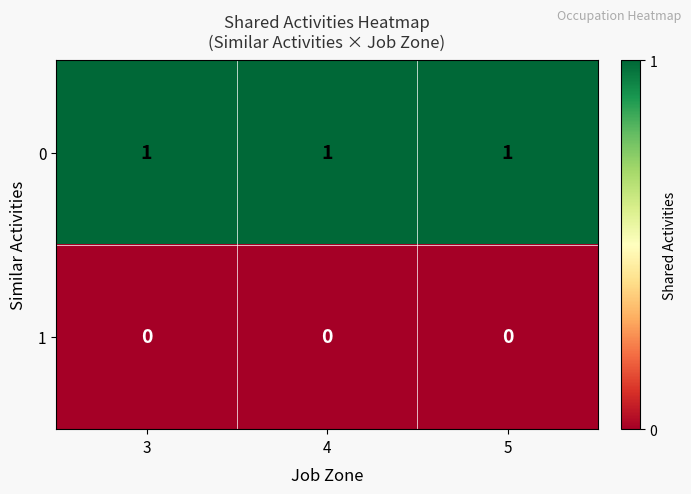

The 0 series shows 1 at 5. True or false?

True